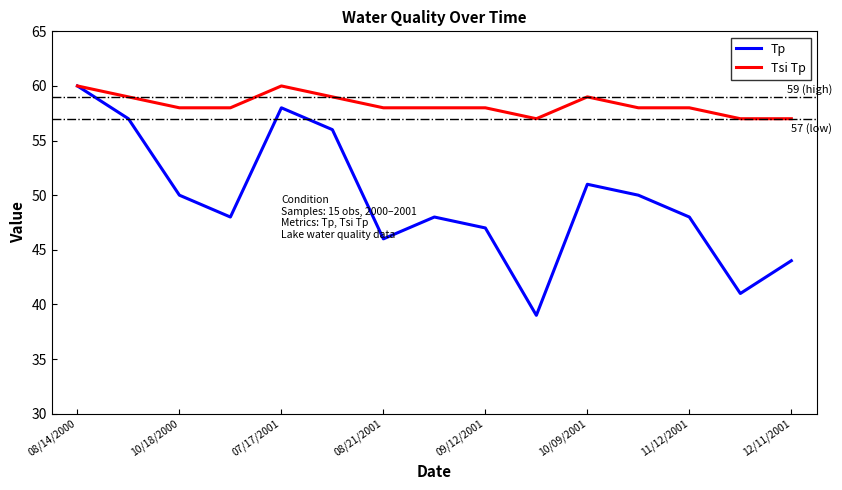

Which series has the largest total across all categories?

Tsi Tp